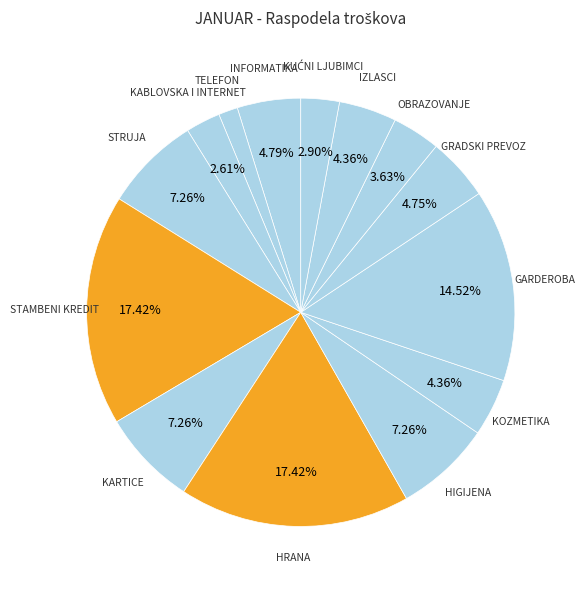

How many segments does this pie chart have?

14